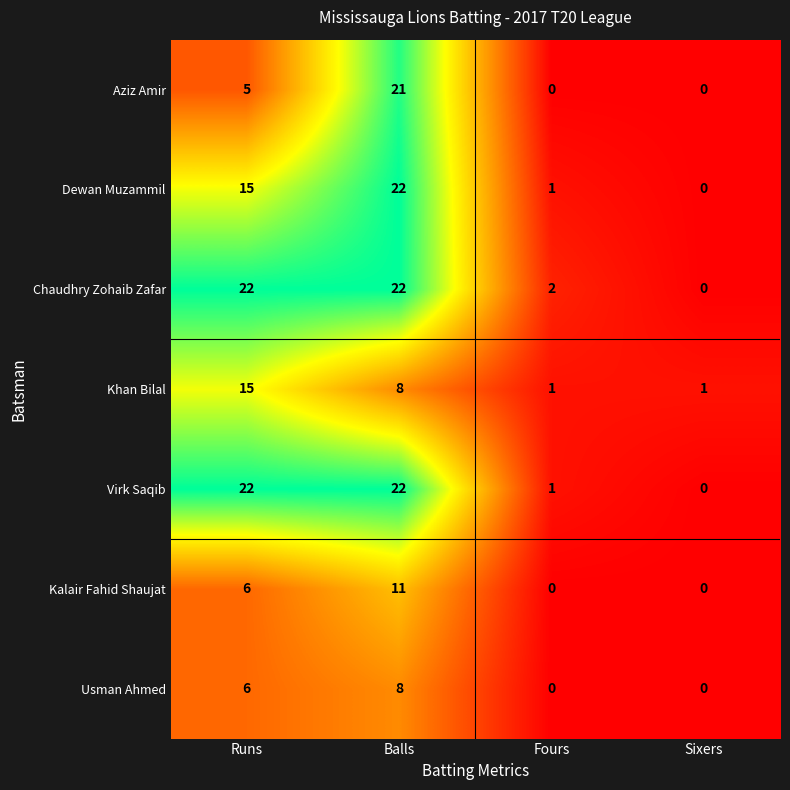

What is the average value of the Khan Bilal series?

6